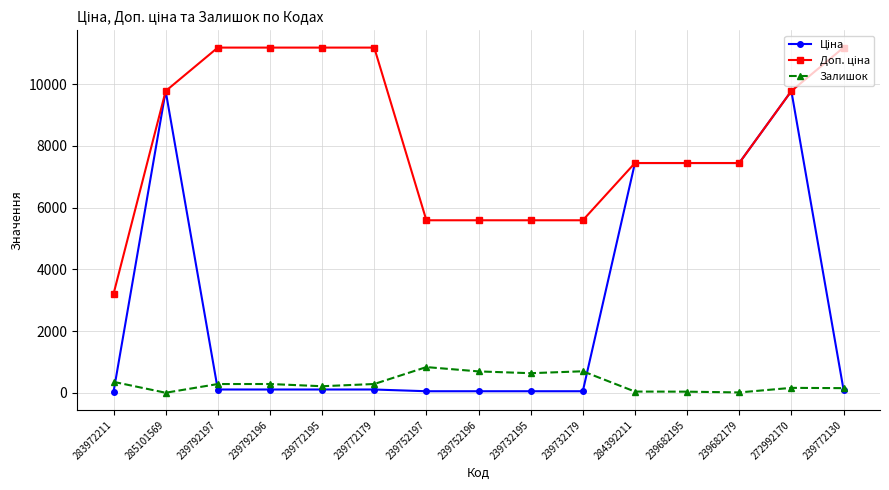

Count the number of data series in this chart.

3